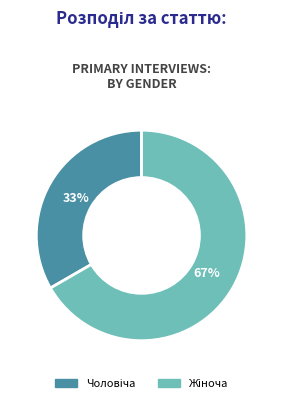

To the nearest percent, what is the average slice percentage?

50%